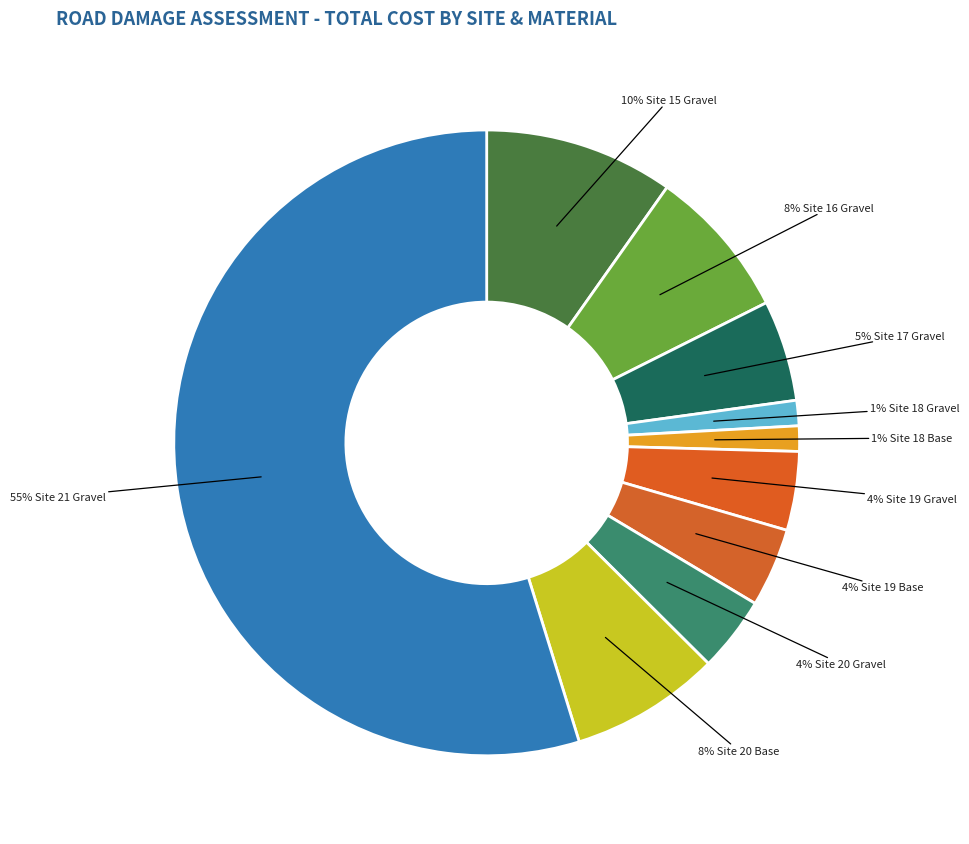

To the nearest percent, what is the average slice percentage?

10%